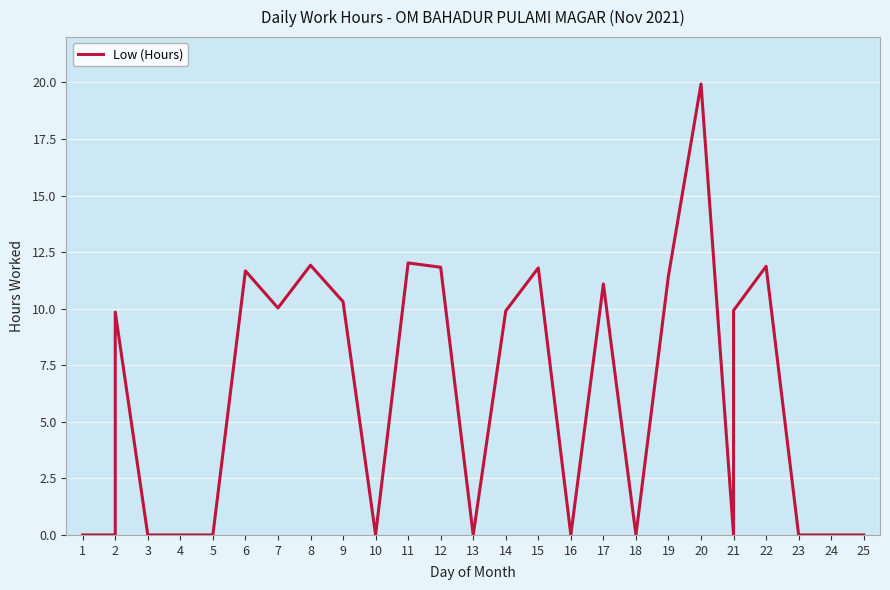

Reading right to left, transcribe all the data shown in this chart.

0.0	0.0	0.0	11.9	9.9	0.0	19.9	11.5	0.0	11.1	0.0	11.8	9.9	0.0	11.8	12.0	0.0	10.3	11.9	10.0	11.7	0.0	0.0	0.0	9.8	0.0	0.0